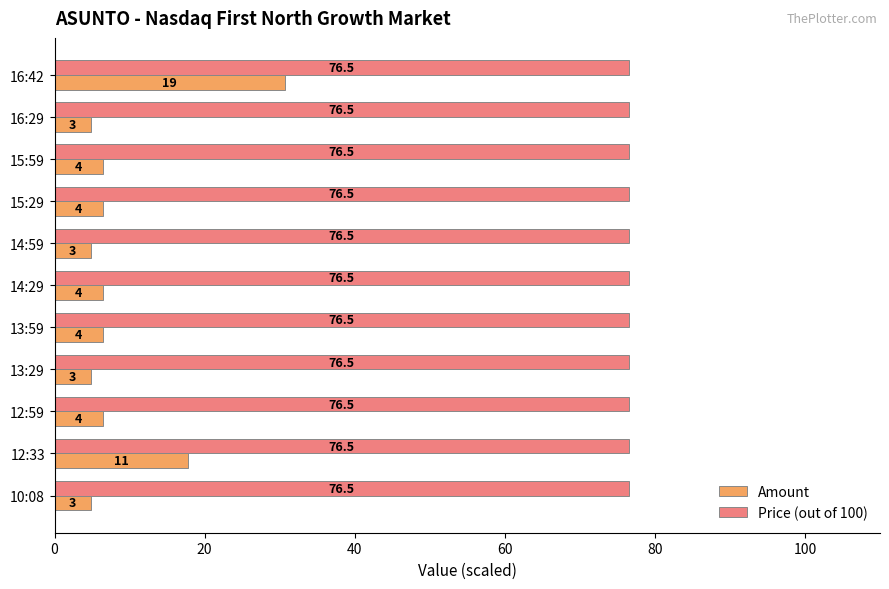

Is it true that Price (out of 100) equals 132.2 at 13:29?

False